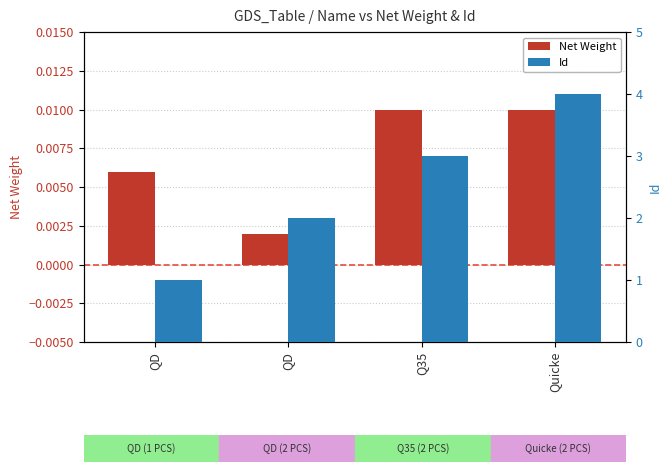

What are all the series names shown in the legend?

Net Weight, Id